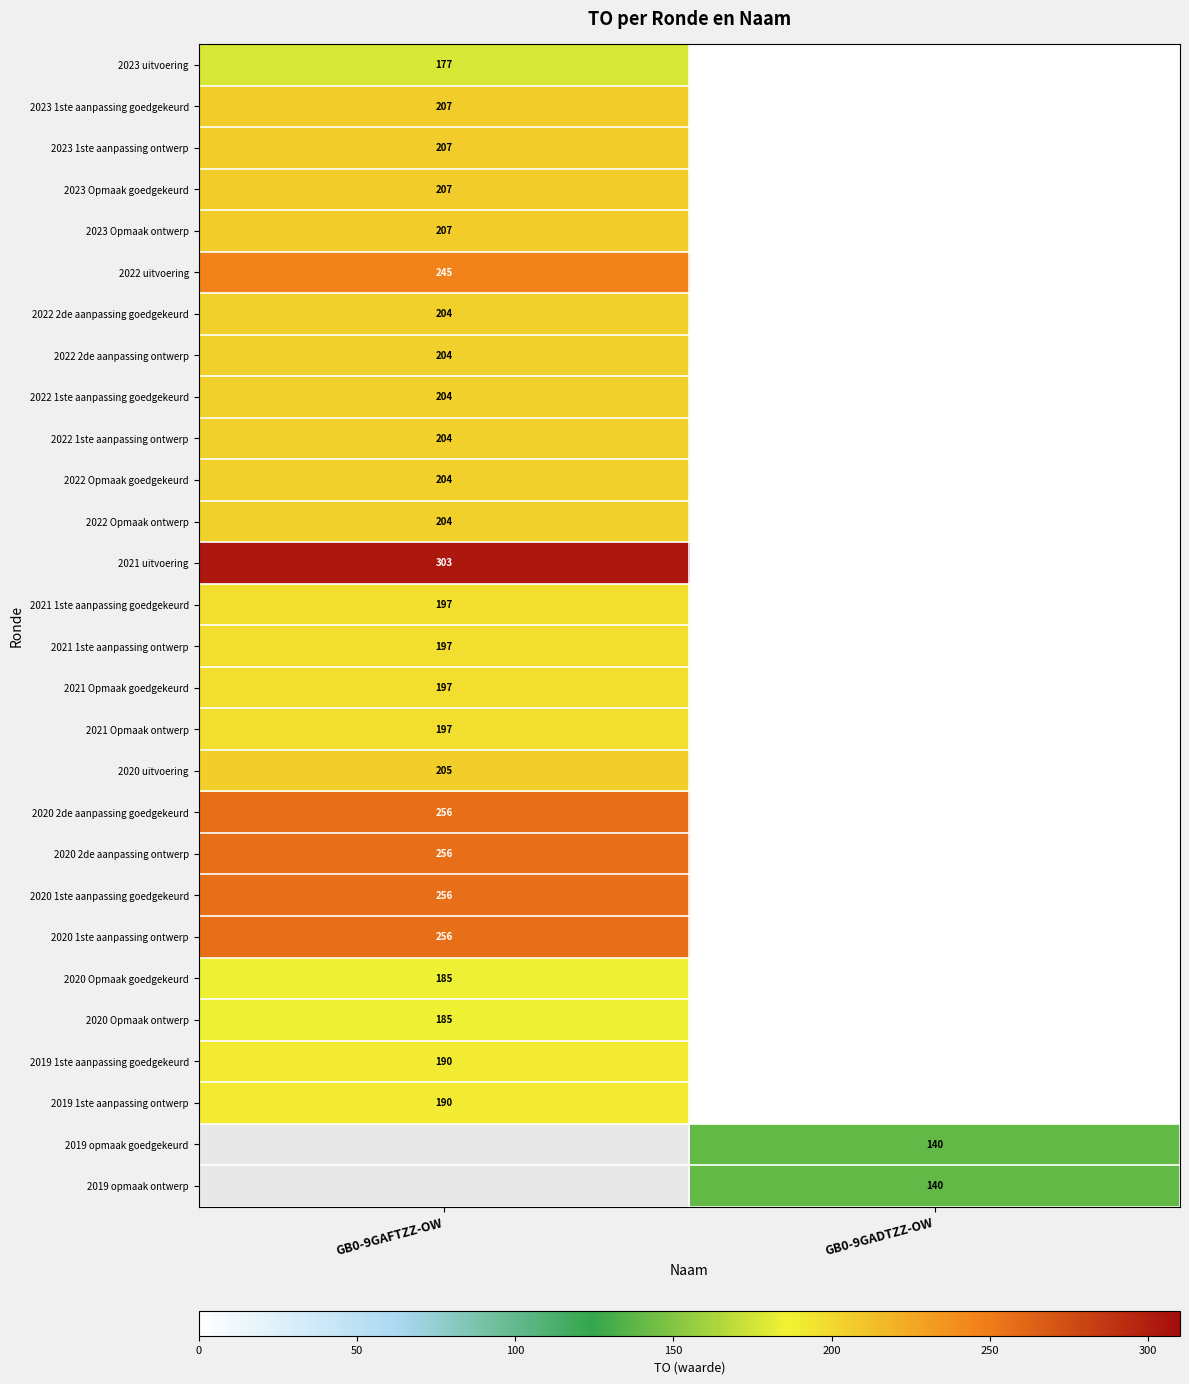

What is the spread (max minus min) of values at GB0-9GAFTZZ-OW?

126.0